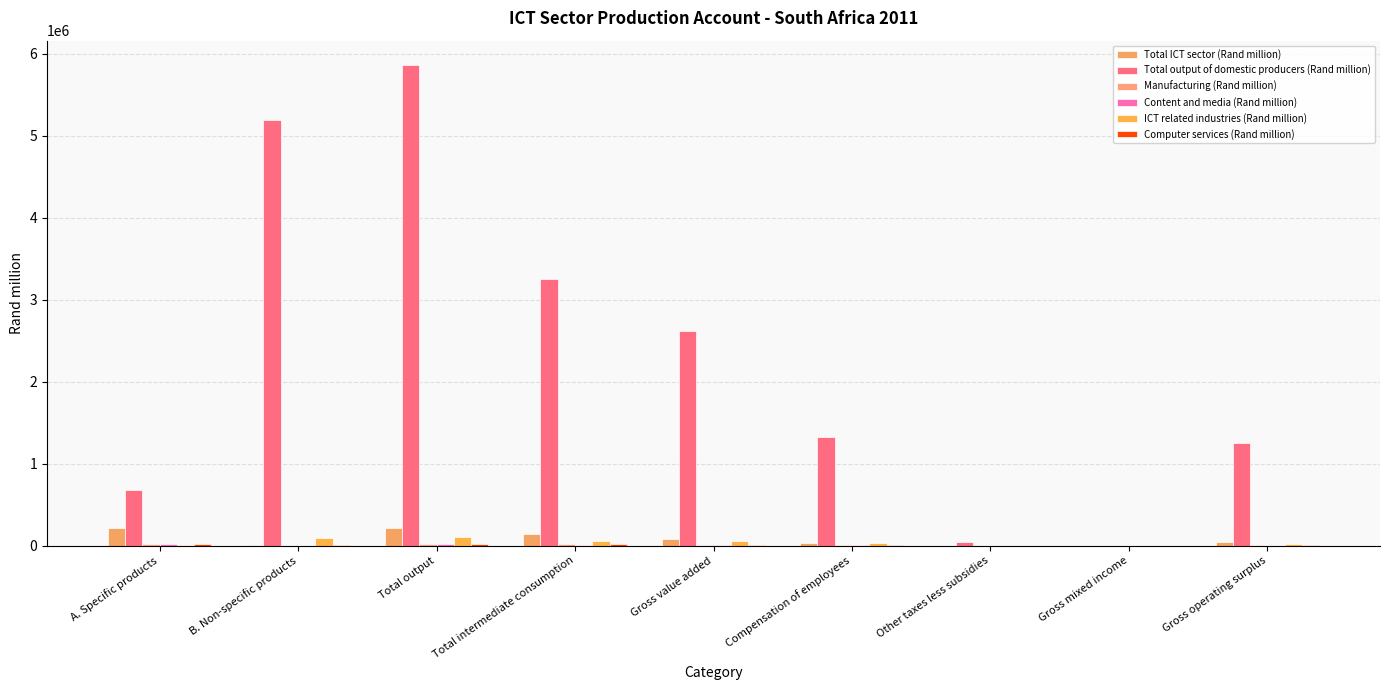

Between B. Non-specific products and Total output, which series saw the biggest shift?

Total output of domestic producers (Rand million)